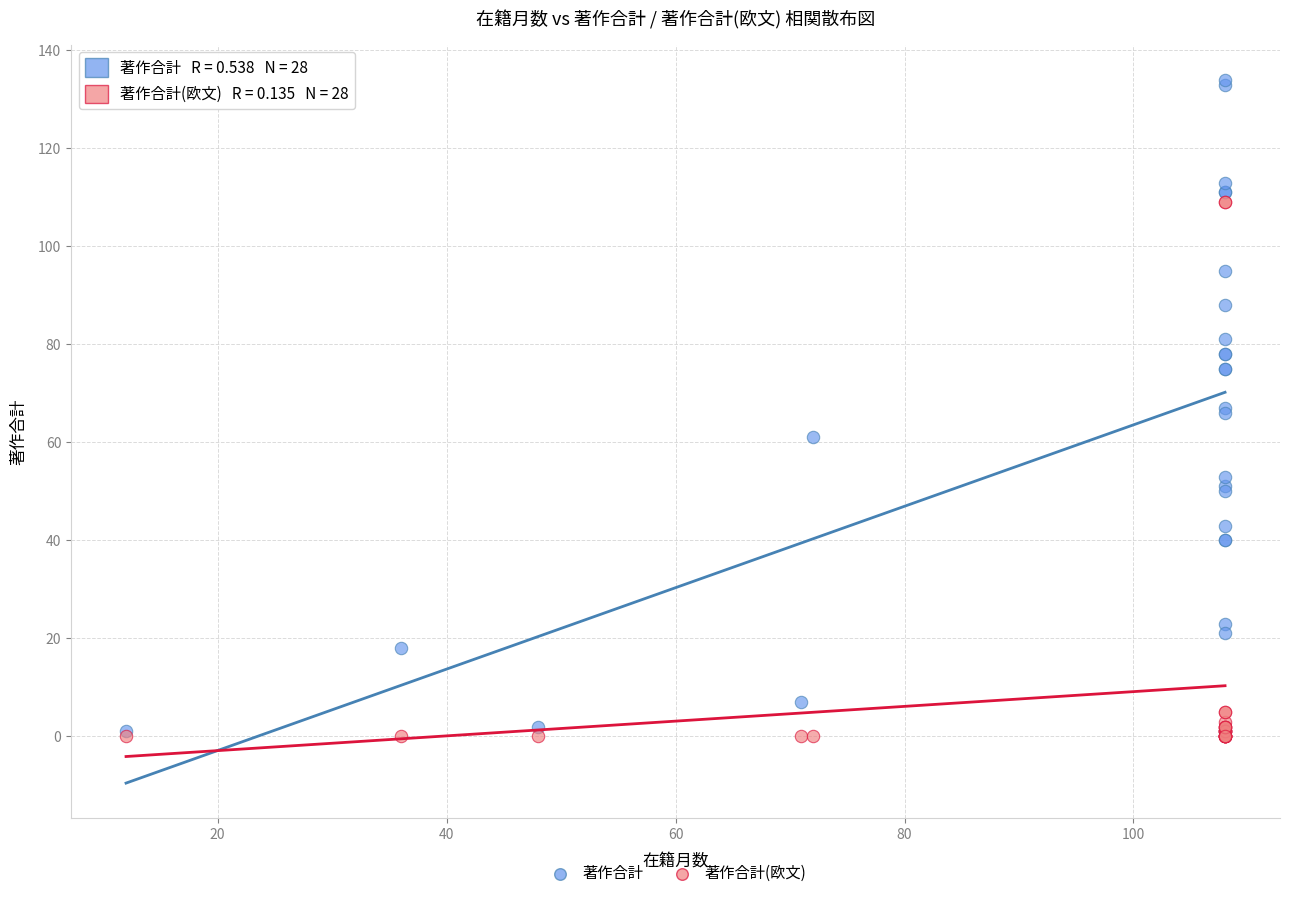

Which series contains the highest Y value?

著作合計